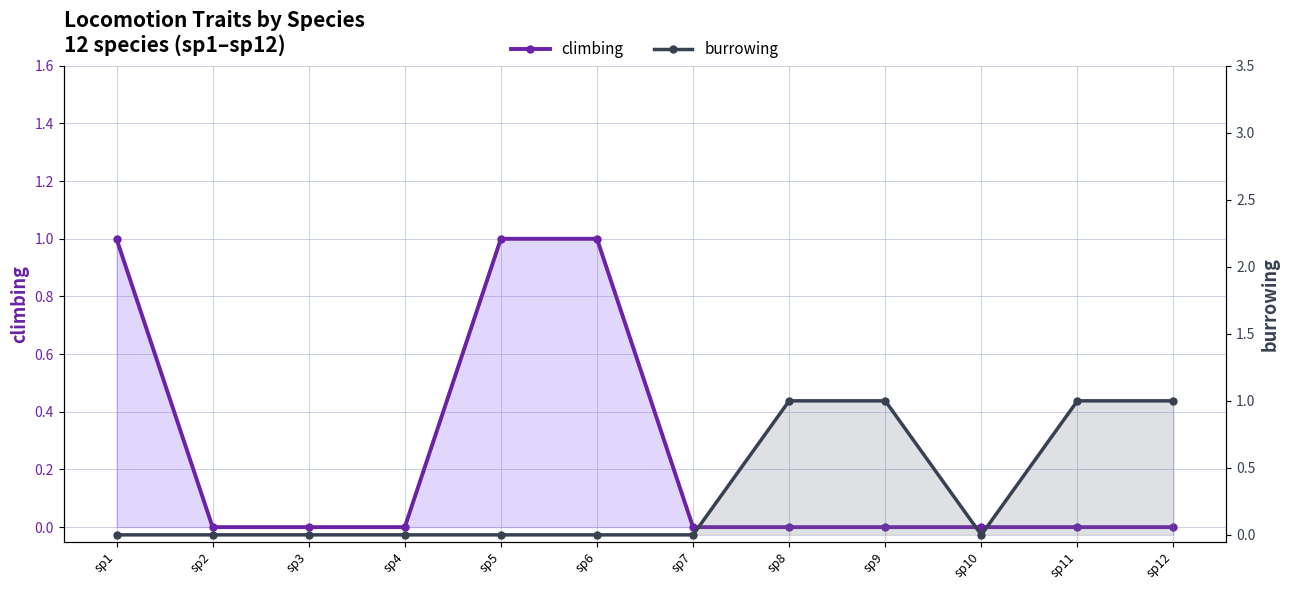

Is it true that climbing equals 0 at sp12?

True